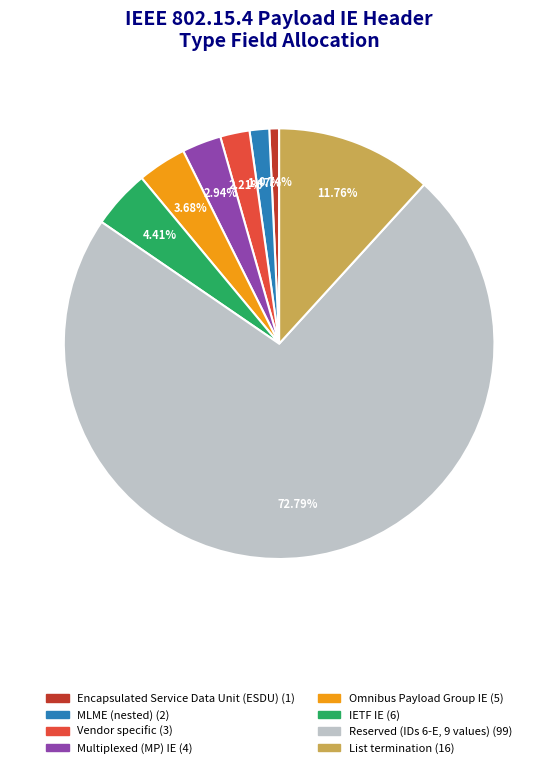

Does any single category account for the majority?

Yes